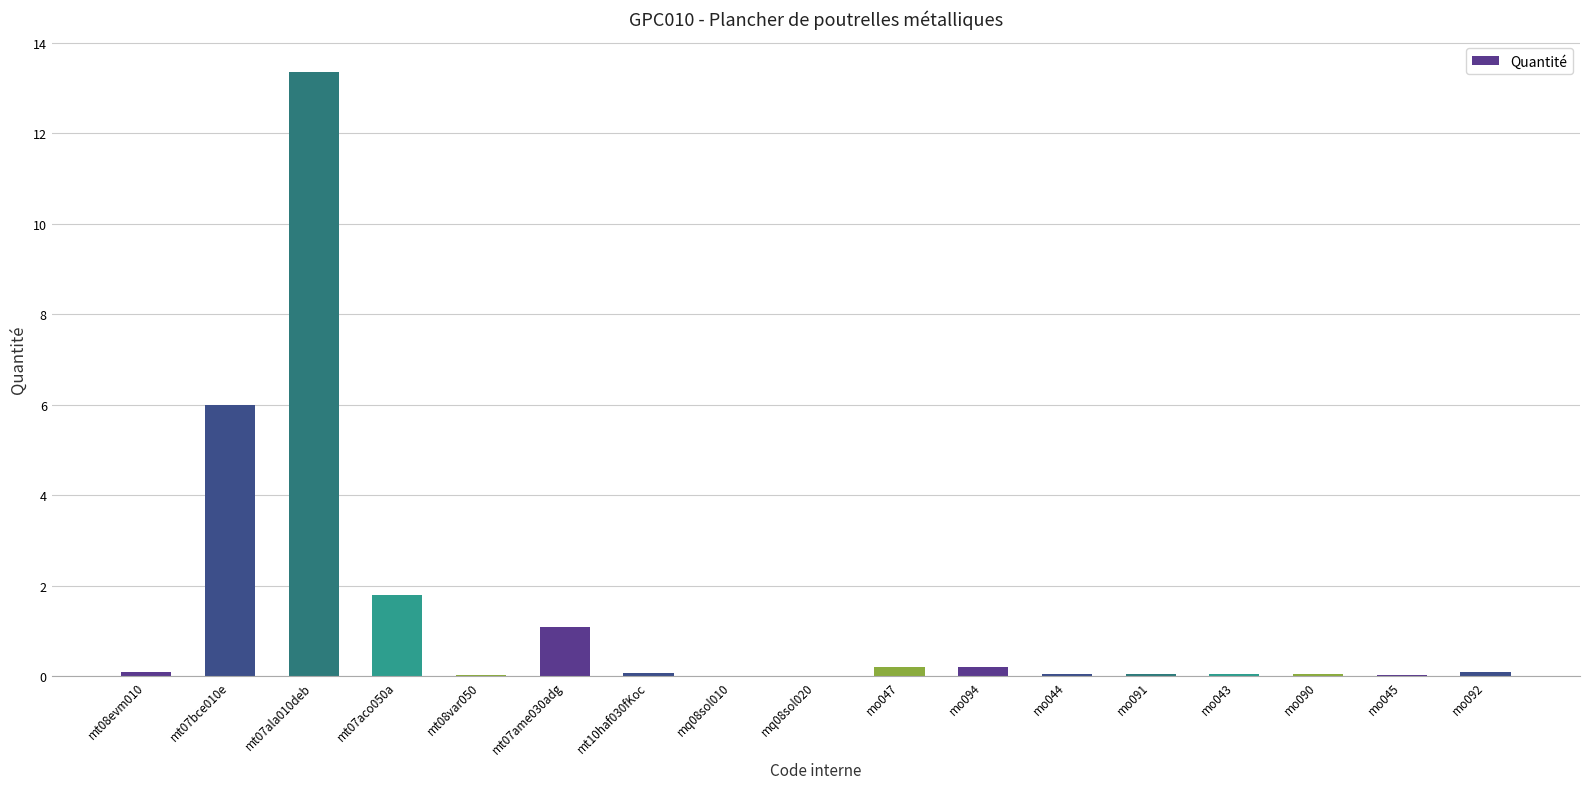

What is the change in value from mt07bce010e to mt07aco050a?

-4.2